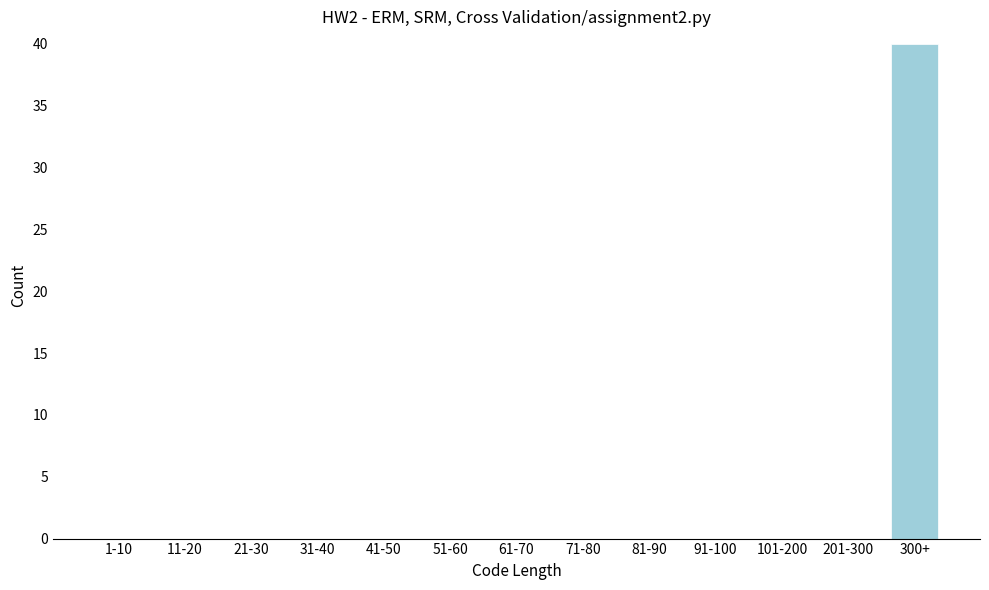

Reading left to right, transcribe all the data shown in this chart.

1-10=0	11-20=0	21-30=0	31-40=0	41-50=0	51-60=0	61-70=0	71-80=0	81-90=0	91-100=0	101-200=0	201-300=0	300+=40